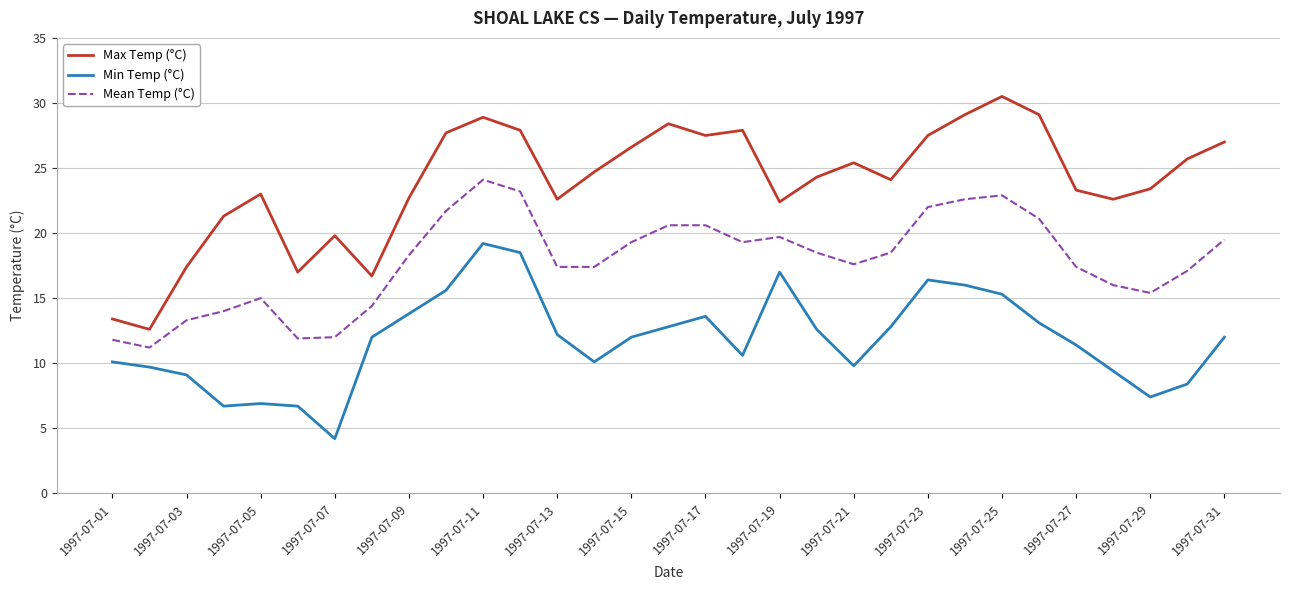

Which series has the largest total across all categories?

Max Temp (°C)